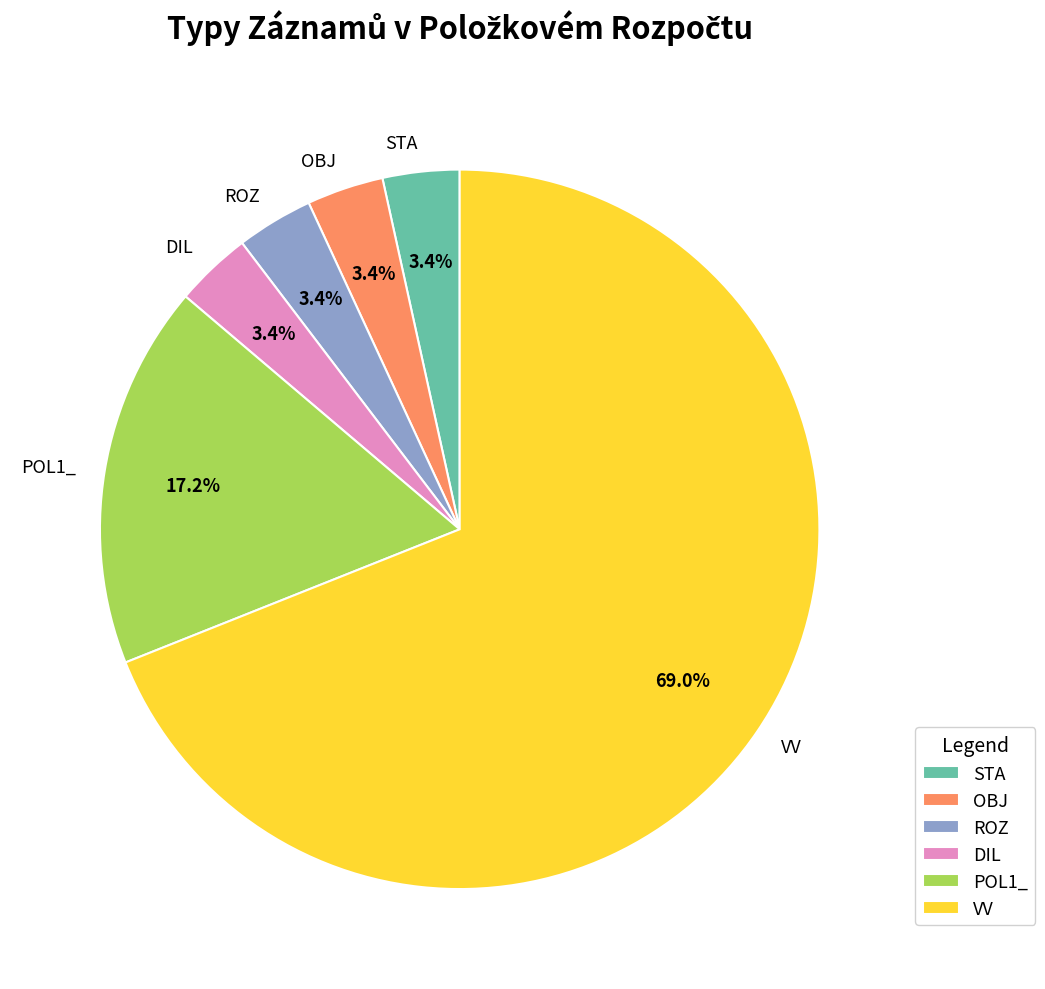

To the nearest percent, what is the combined percentage of POL1_ and DIL?

21%